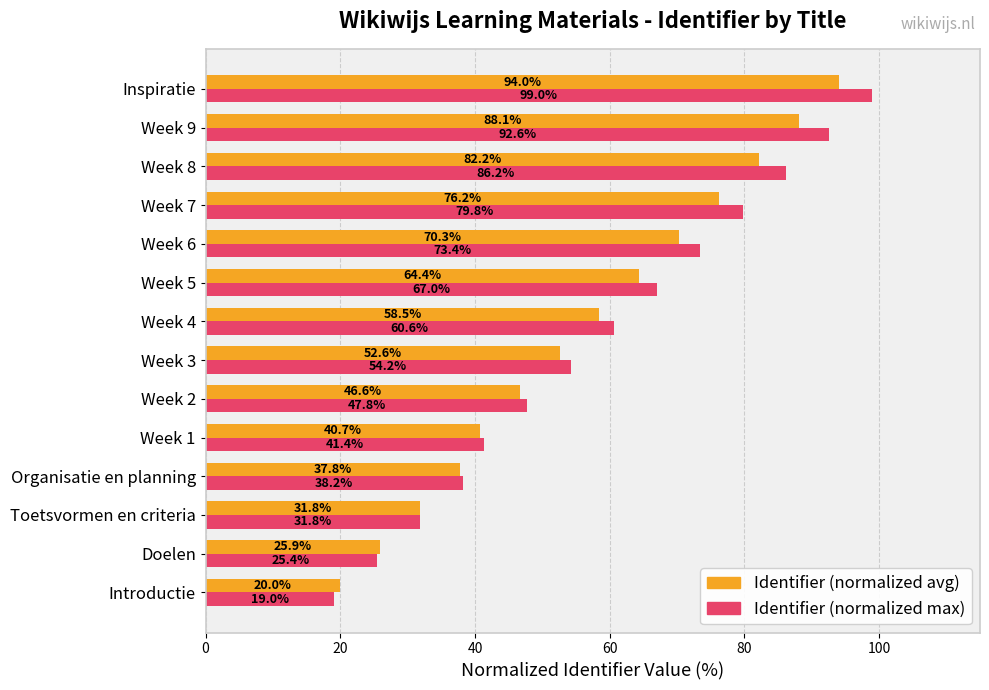

At which category is the sum across all series the highest?

Inspiratie